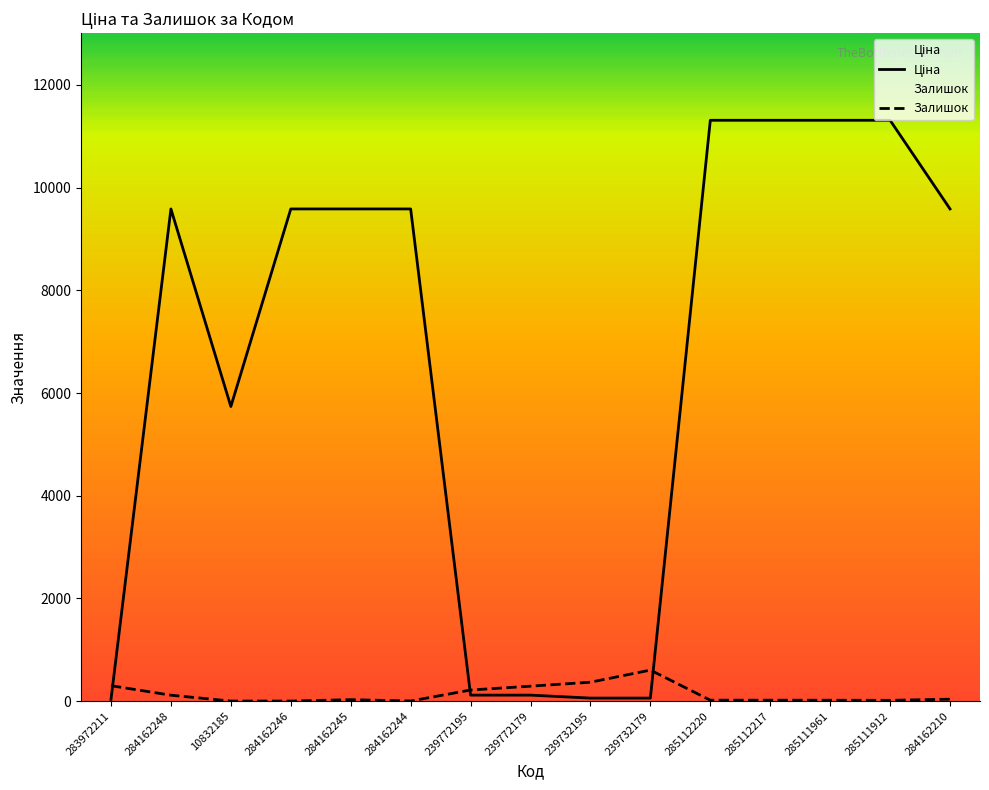

Rank the series at 285112217 from highest to lowest value.

Ціна, Залишок